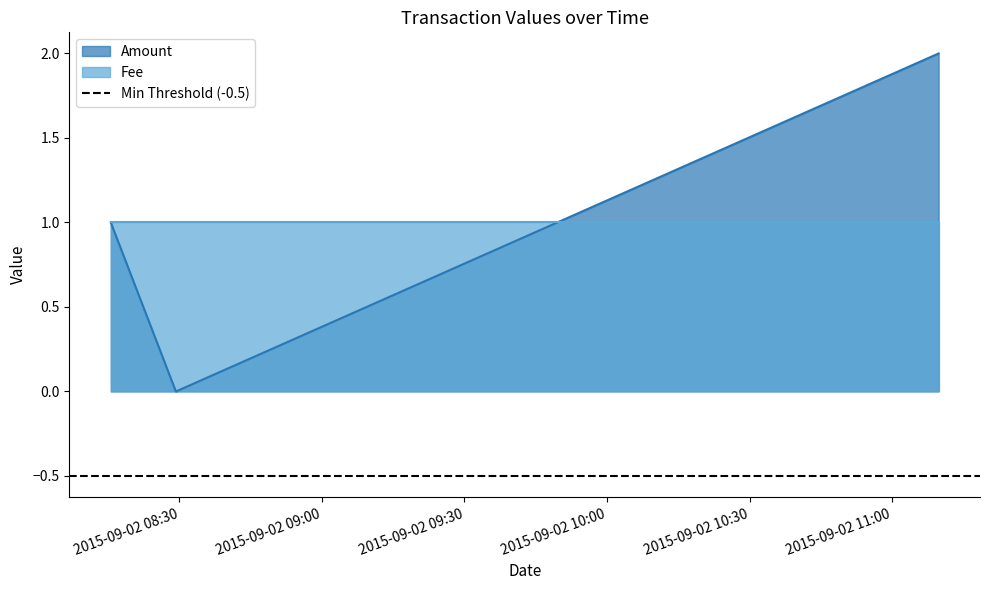

Reading right to left, extract all data points from this chart.

2	0	1